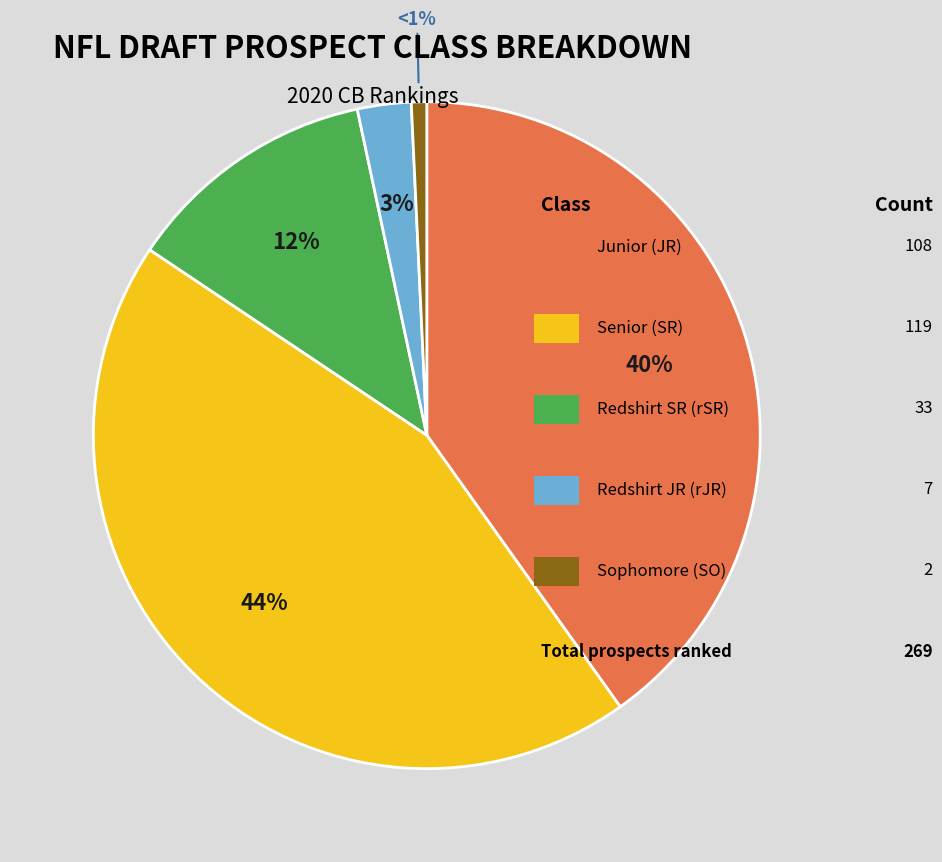

To the nearest percent, what is the average slice percentage?

20%